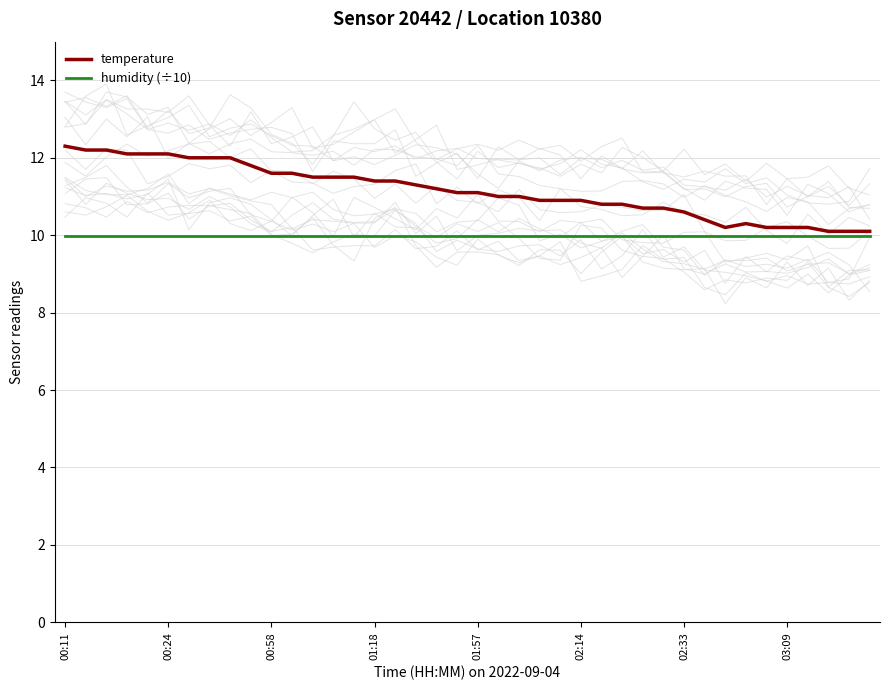

Which label corresponds to the smallest value in the chart?

00:11